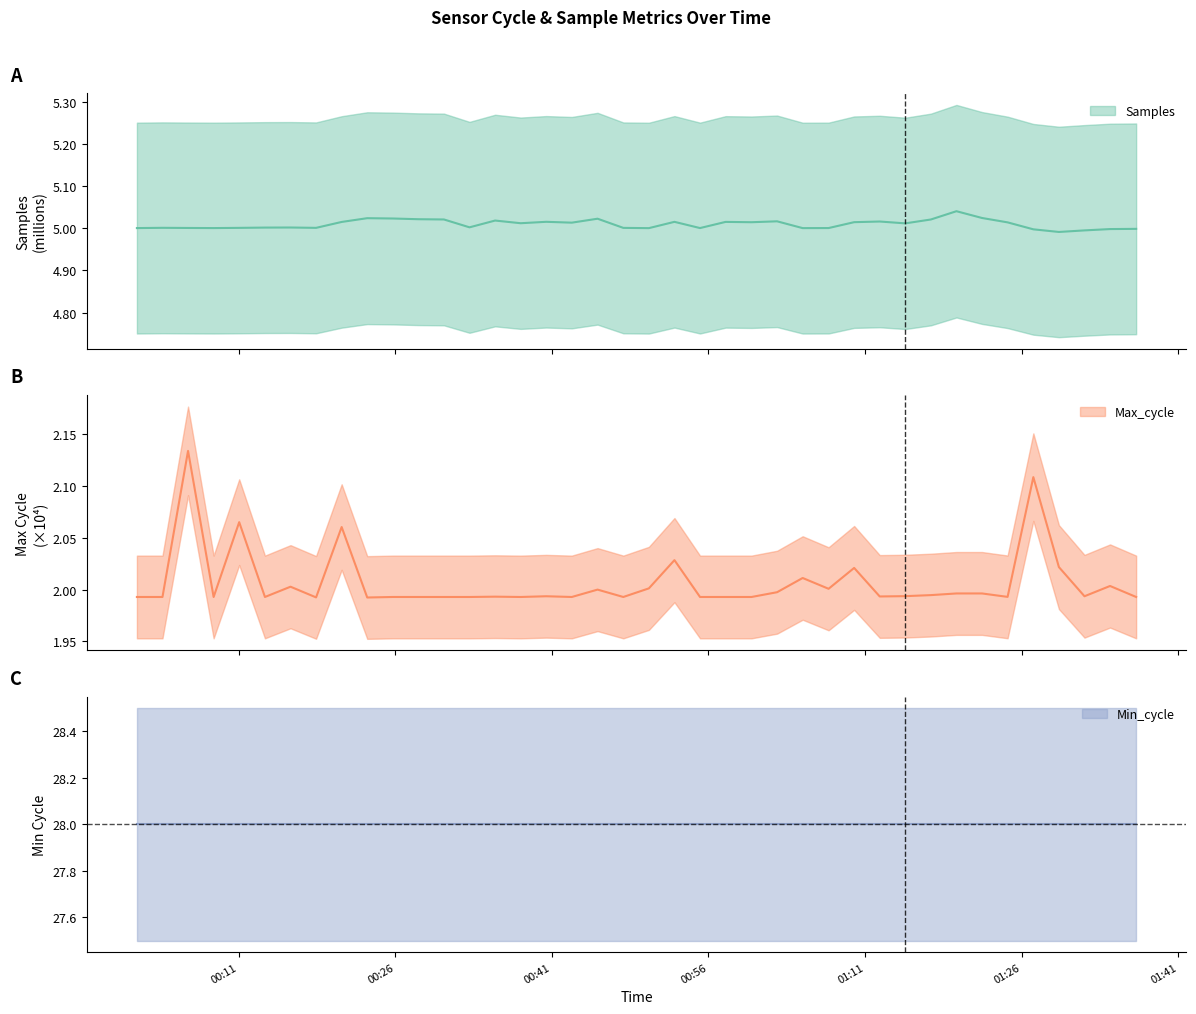

True or false: Max_cycle and Samples cross at least once.

False